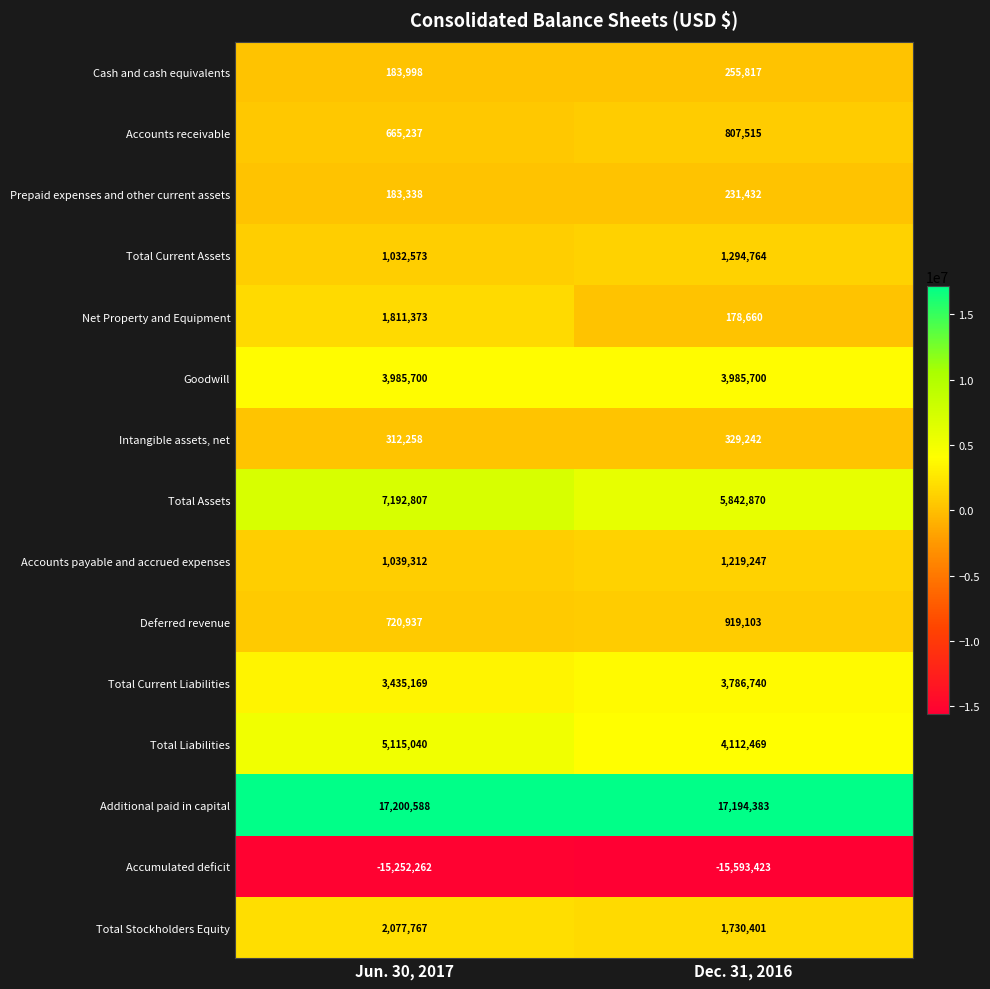

True or false: Deferred revenue has a value of 340325 at Jun. 30, 2017.

False